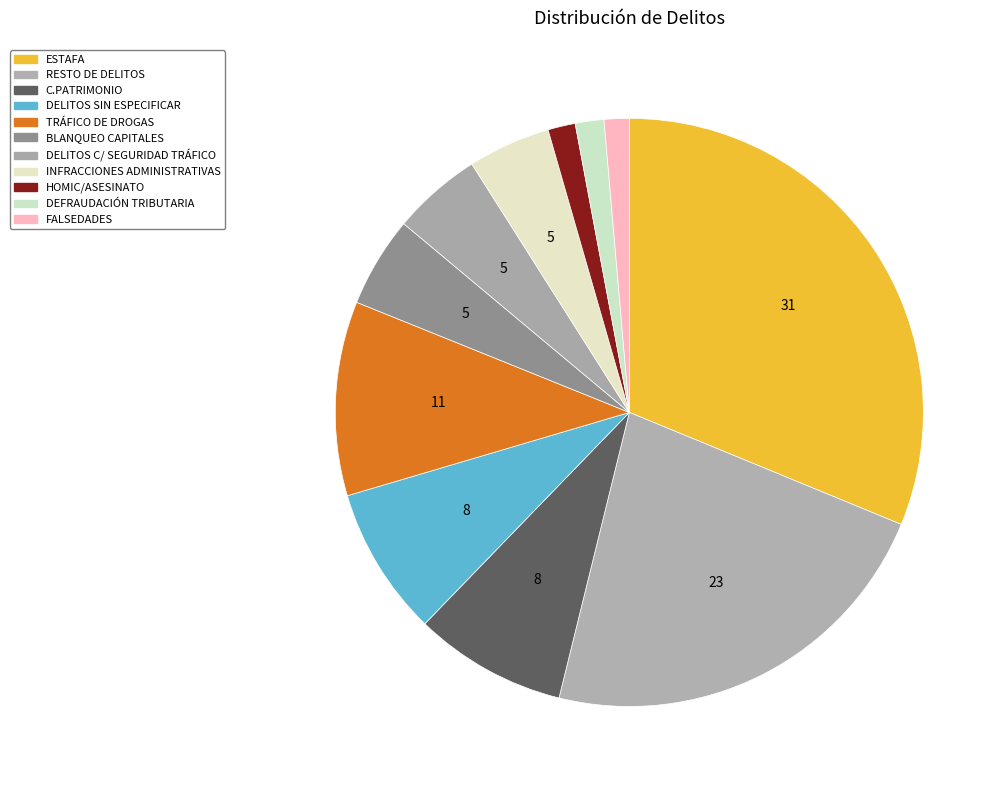

How many slices are in this pie chart?

11